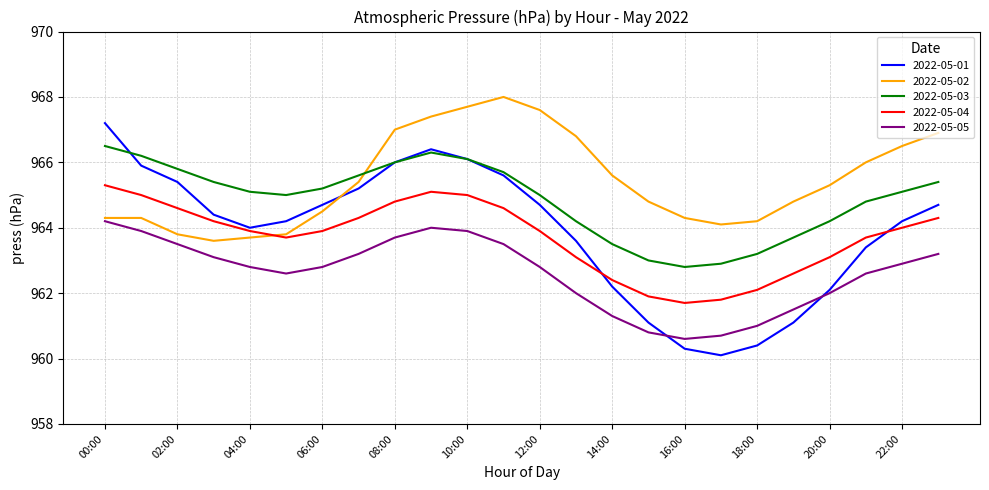

Which series ends up on top after the final intersection of 2022-05-03 and 2022-05-02?

2022-05-02